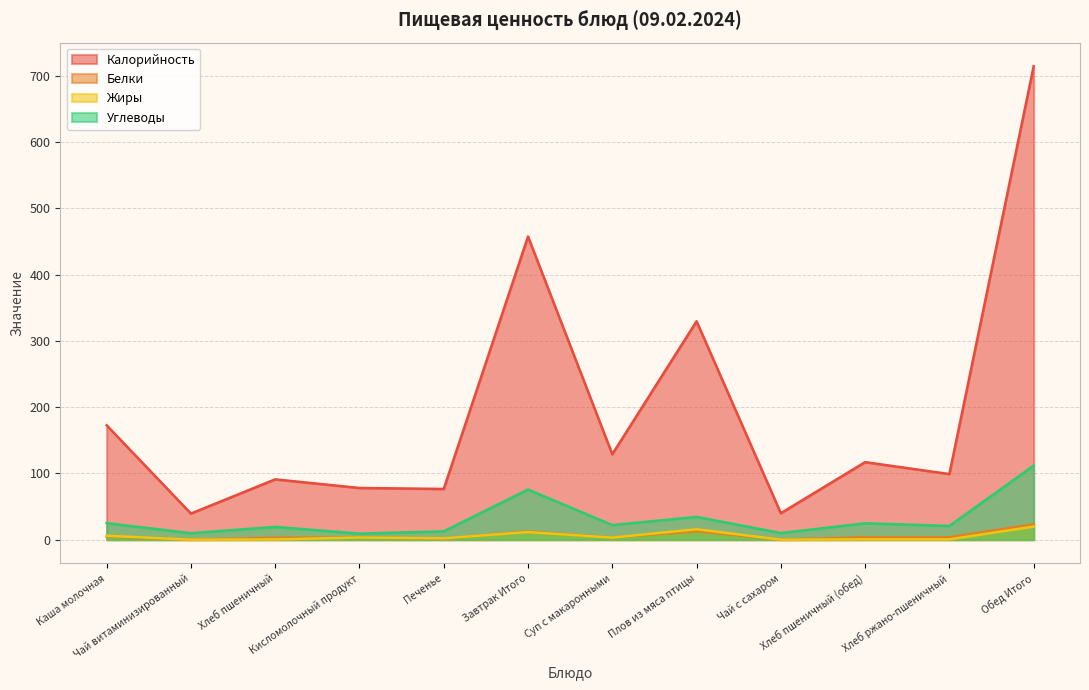

Which label corresponds to the largest value in the chart?

Обед Итого